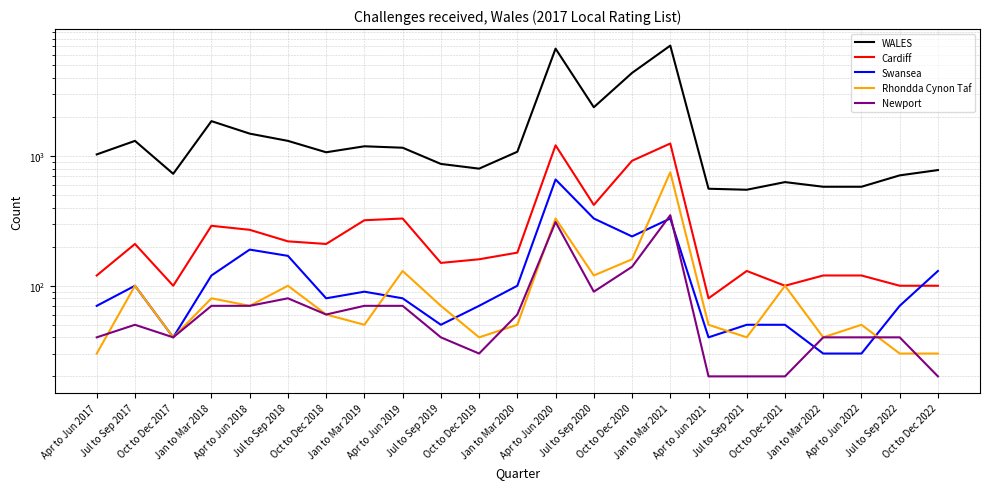

What is the label of the 17th point from the right?

Oct to Dec 2018